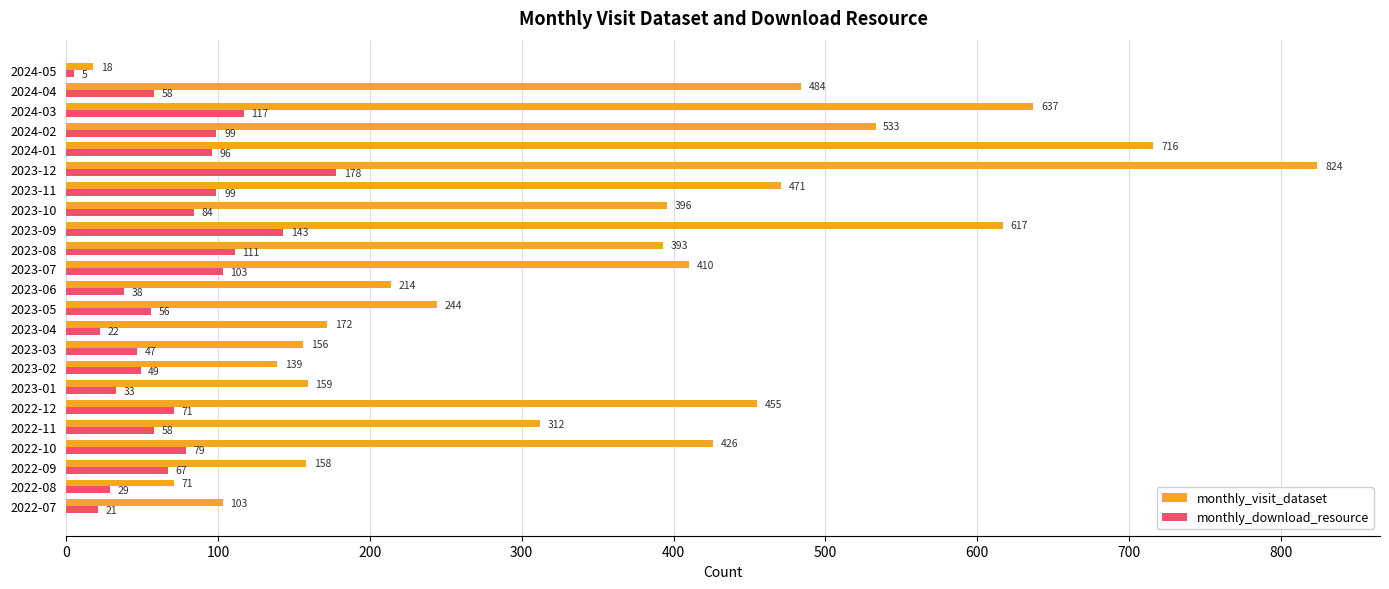

How many series are shown in this chart?

2